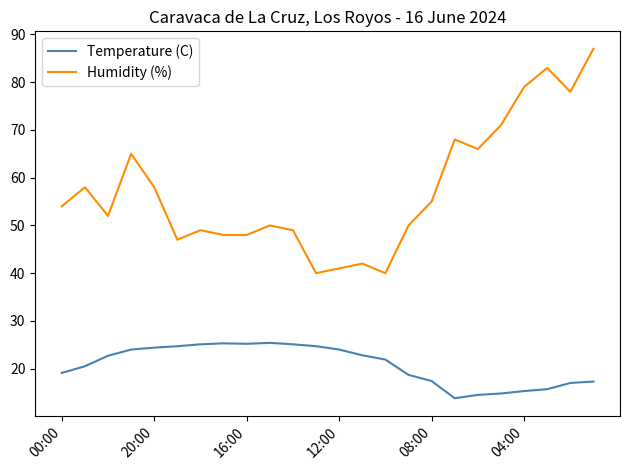

True or false: Temperature (C) and Humidity (%) intersect in this chart.

False